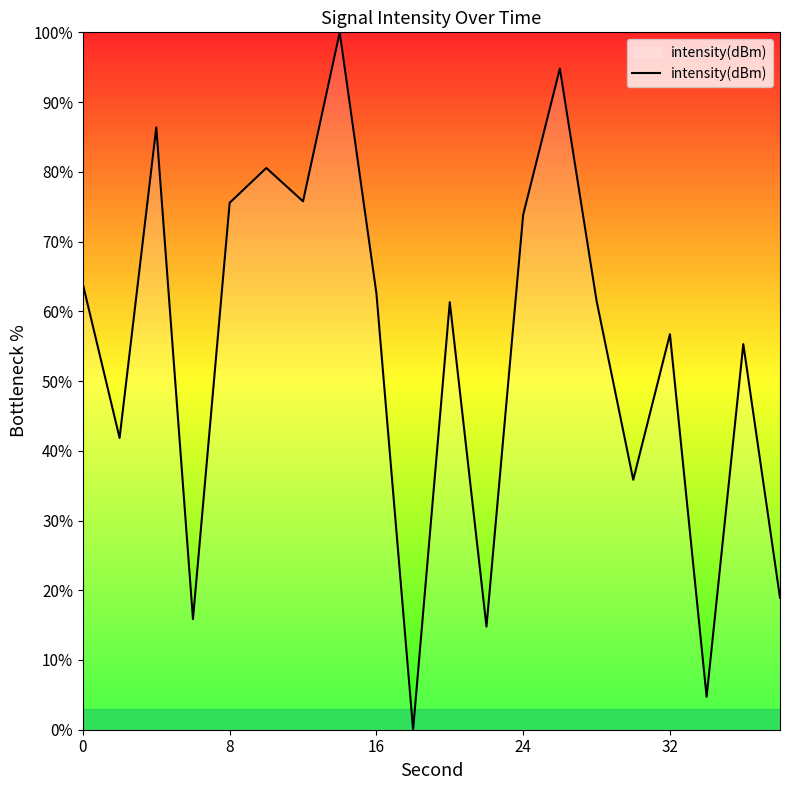

How many positive values are there?

19